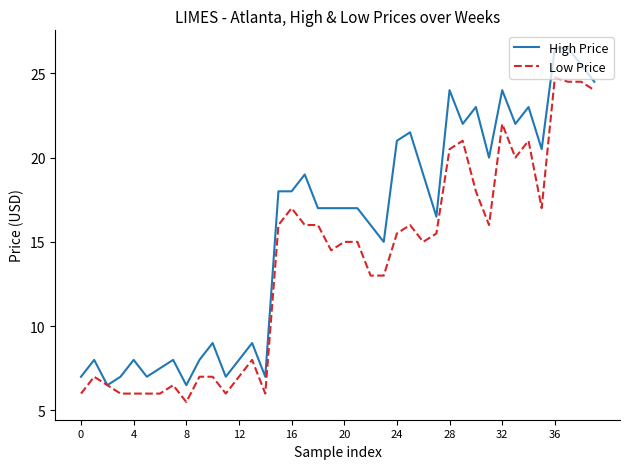

List the series in order of their peak value, lowest first.

Low Price, High Price